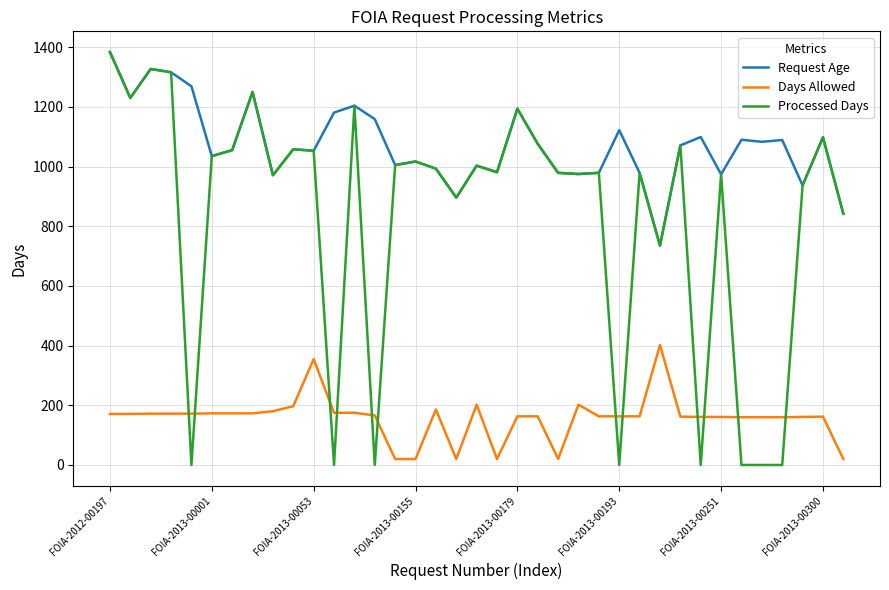

Rank the series by their average value, from lowest to highest.

Days Allowed, Processed Days, Request Age